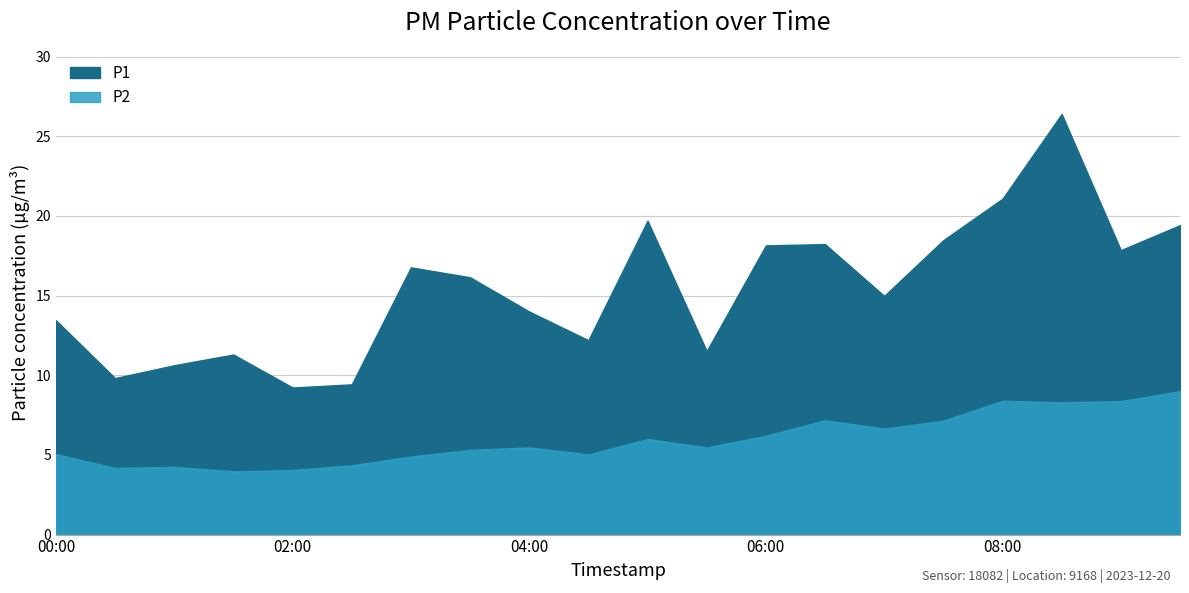

How many interior local valleys does the P2 series have?

6